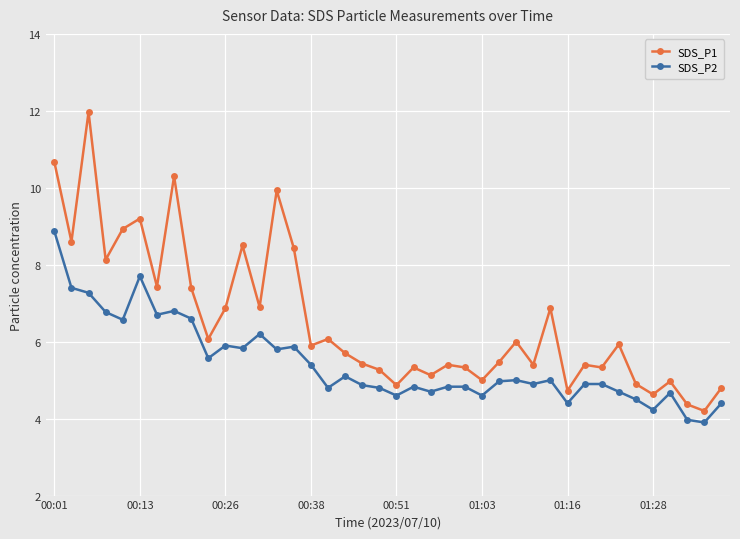

Does the chart display data point markers on the line(s)?

Yes